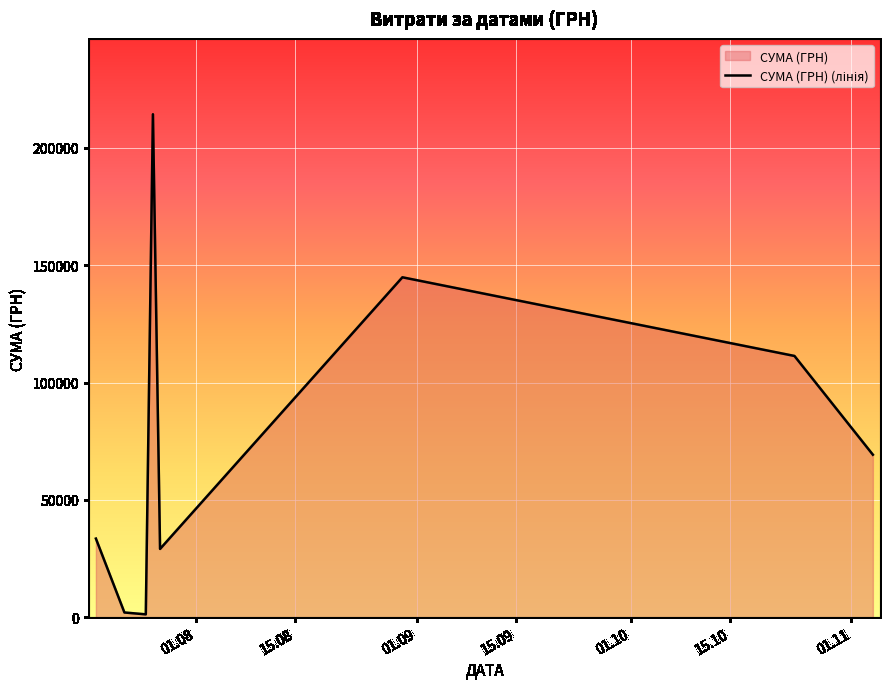

What is the maximum value shown in the chart?

214373.3